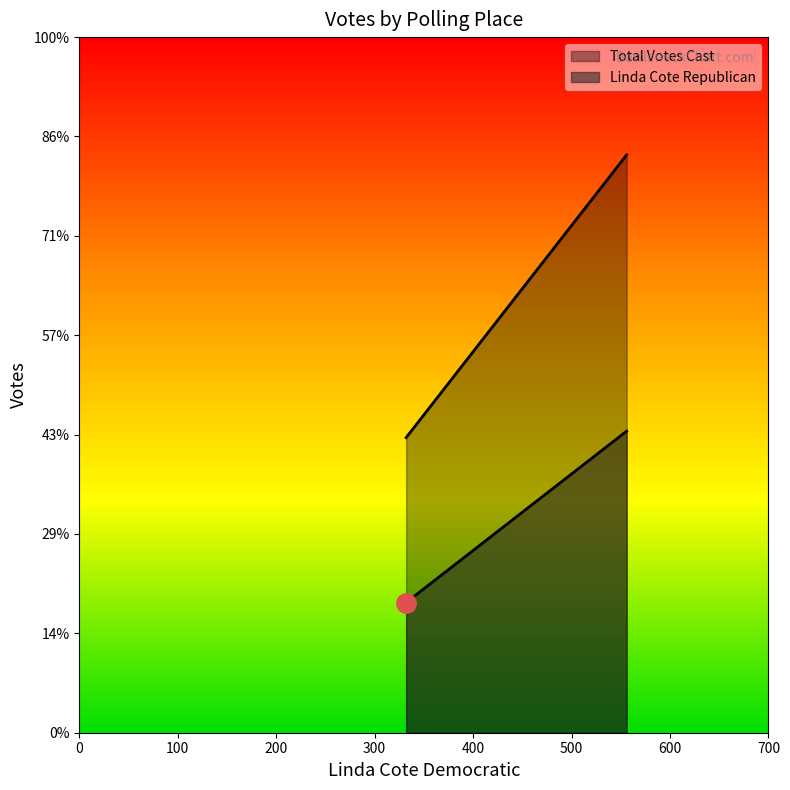

Between 1-Griswold Town Hall and 2-Pachaug Town Hall, which series saw the biggest shift?

Total Votes Cast